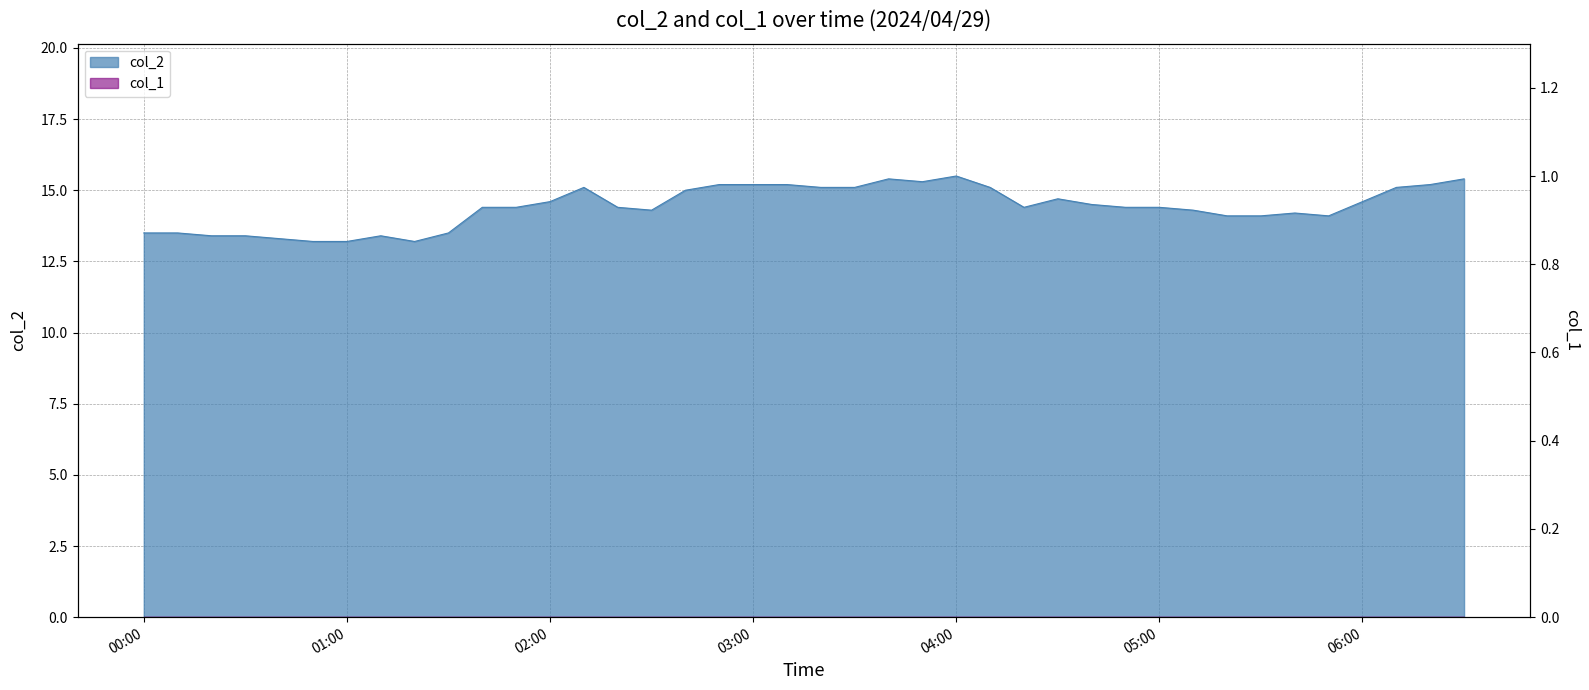

Reading left to right, what are all the values shown in this chart?

13.5	13.5	13.4	13.4	13.3	13.2	13.2	13.4	13.2	13.5	14.4	14.4	14.6	15.1	14.4	14.3	15.0	15.2	15.2	15.2	15.1	15.1	15.4	15.3	15.5	15.1	14.4	14.7	14.5	14.4	14.4	14.3	14.1	14.1	14.2	14.1	14.6	15.1	15.2	15.4